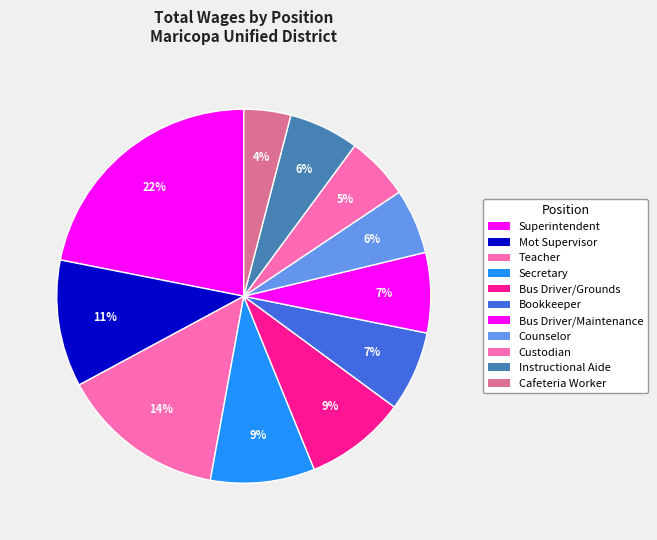

The Secretary slice represents 9% of the pie. True or false?

True